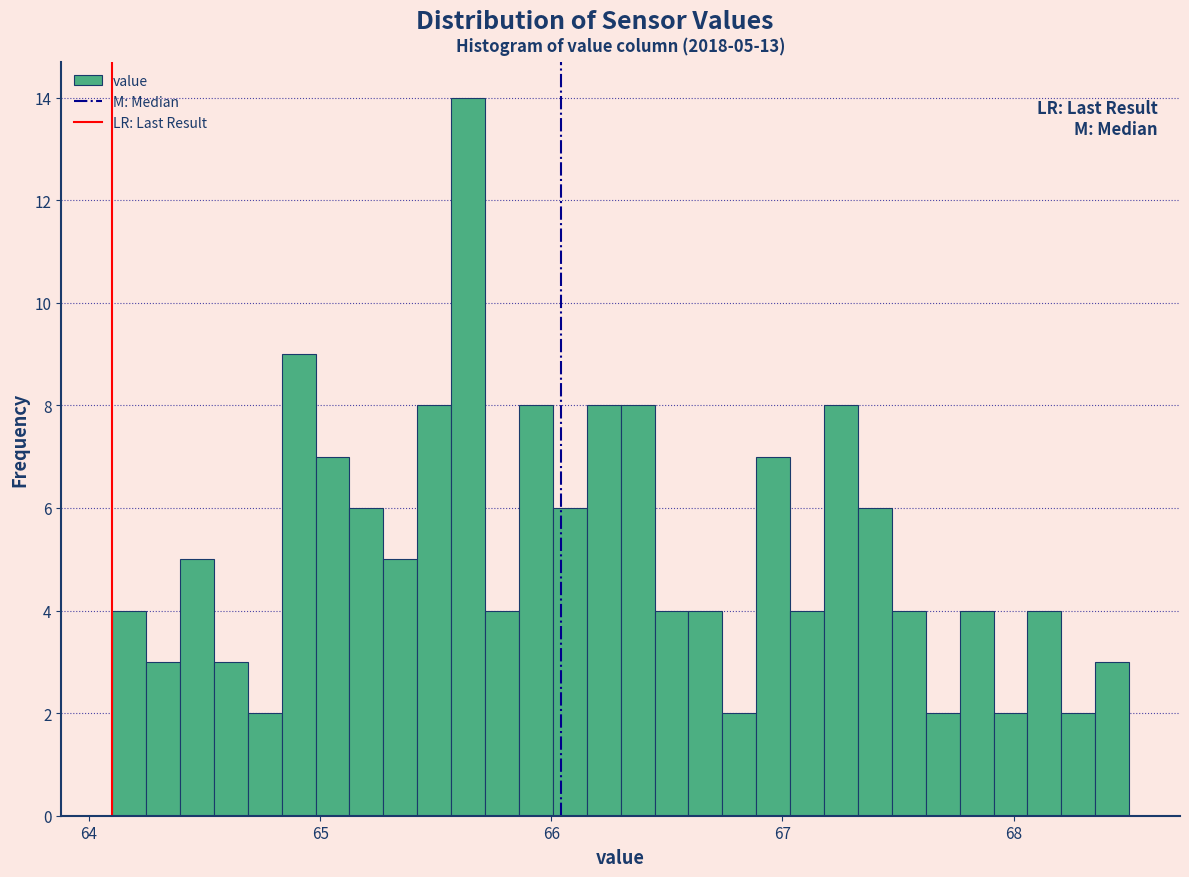

Read against the x-axis, roughly where is the centre of the tallest bar?

65.6